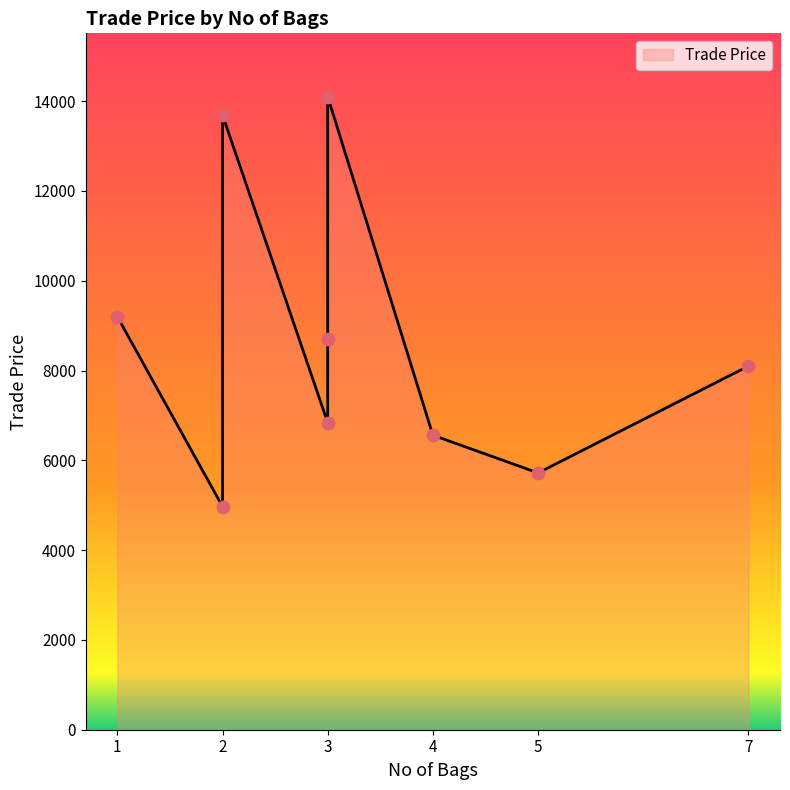

What is the ratio of the value at 3 to the value at 2?

1.8